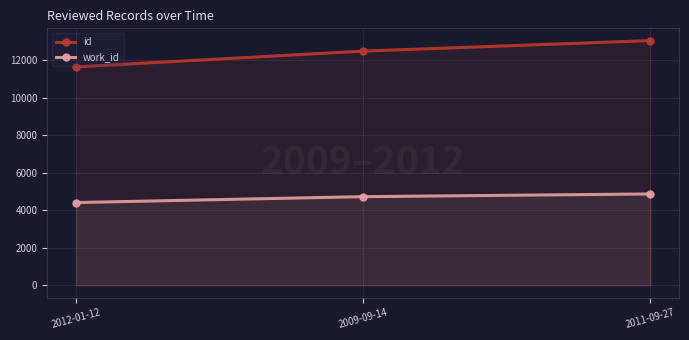

Which series changed the most between 2009-09-14 and 2011-09-27?

id